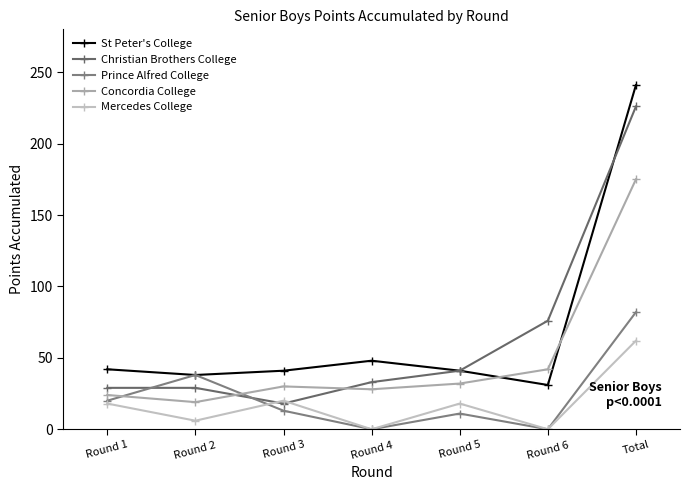

Which category has the highest value across all series?

Total